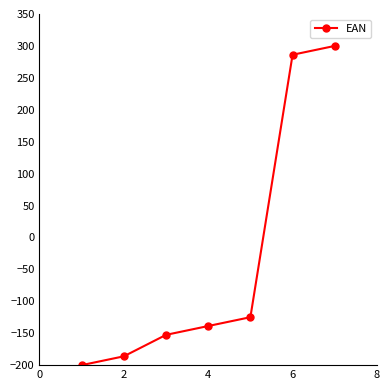

How many values are above zero?

2